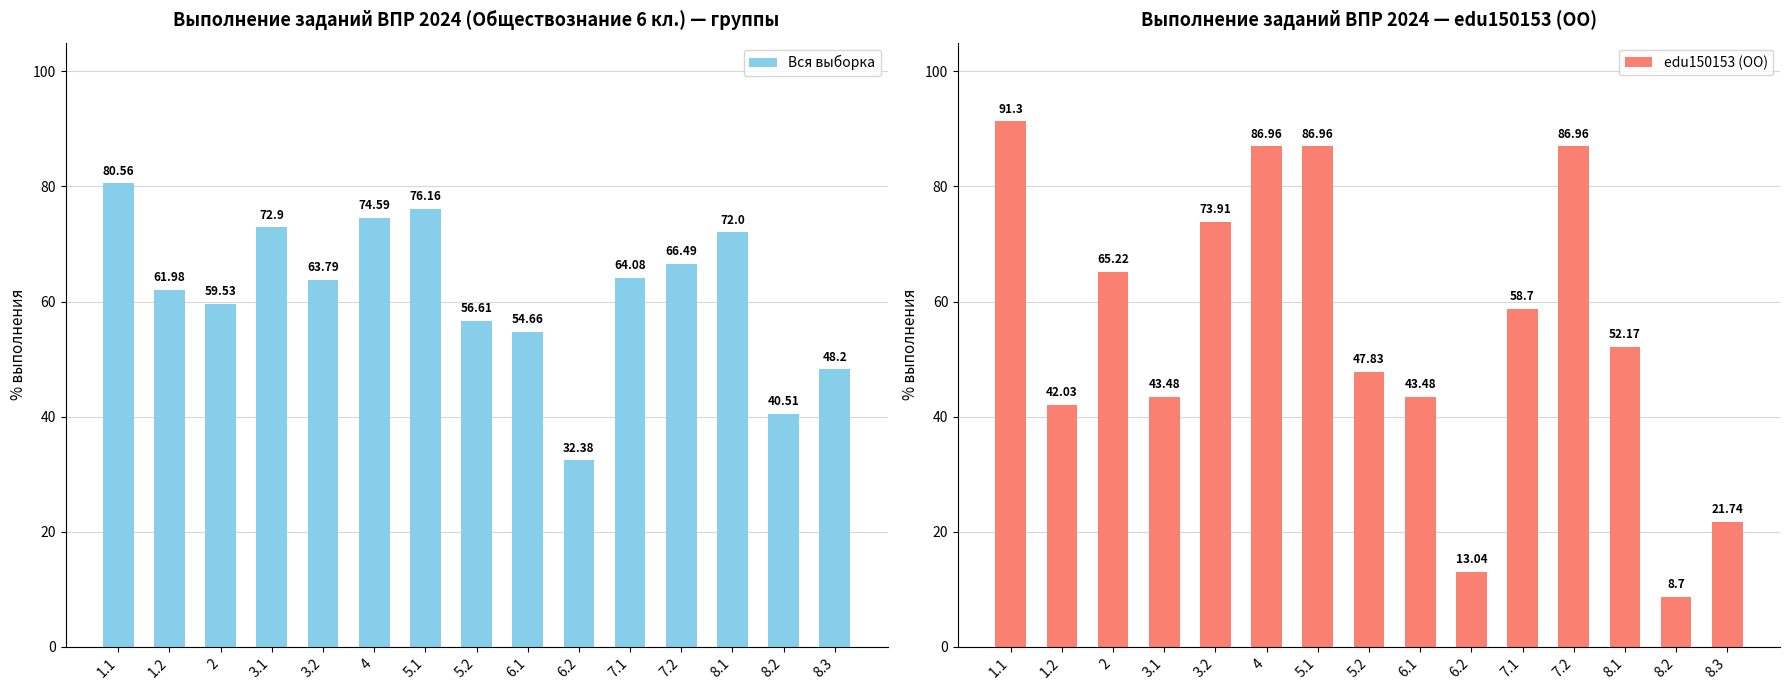

Reading left to right, extract all data points from this chart.

Вся выборка: 80.6	62.0	59.5	72.9	63.8	74.6	76.2	56.6	54.7	32.4	64.1	66.5	72.0	40.5	48.2
edu150153 (ОО): 91.3	42.0	65.2	43.5	73.9	87.0	87.0	47.8	43.5	13.0	58.7	87.0	52.2	8.7	21.7